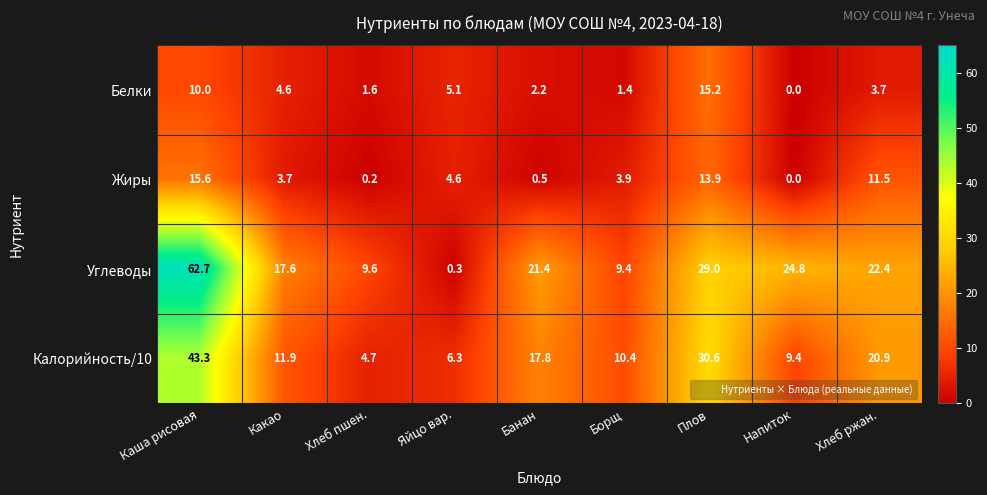

What is the maximum value shown in the chart?

62.7